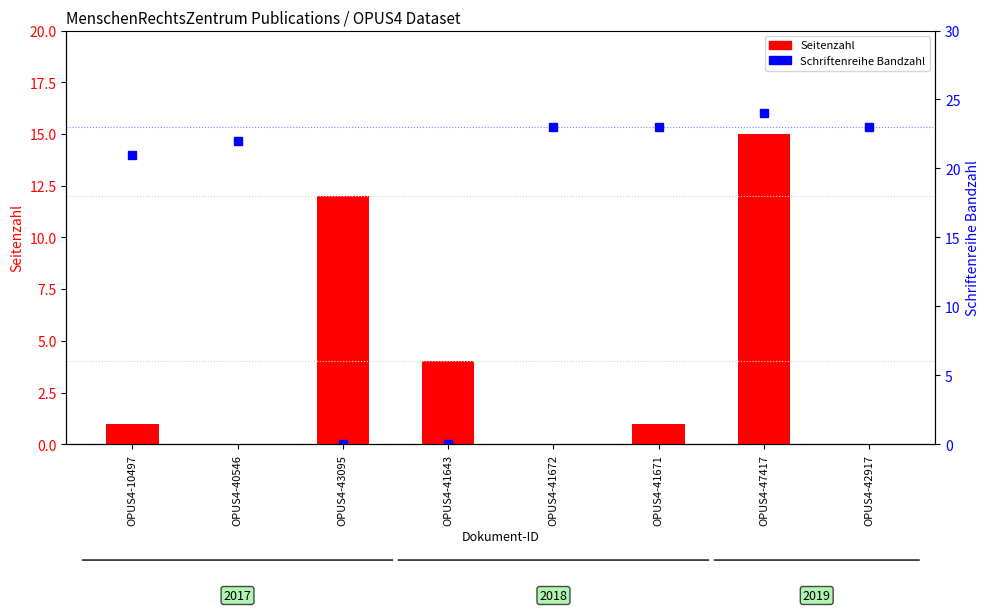

At which category is the sum across all series the highest?

OPUS4-47417